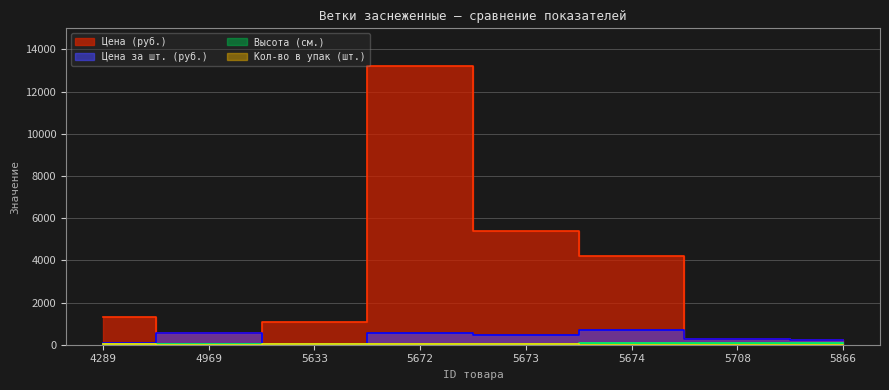

Reading left to right, list all the values displayed in this chart.

Цена (руб.): 1300	550	1100	13200	5400	4200	280	230
Цена за шт. (руб.): 65	550	55	550	450	700	280	230
Высота (см.): 38	50	40	33	50	85	75	86
Кол-во в упак (шт.): 20	1	20	24	12	6	1	1